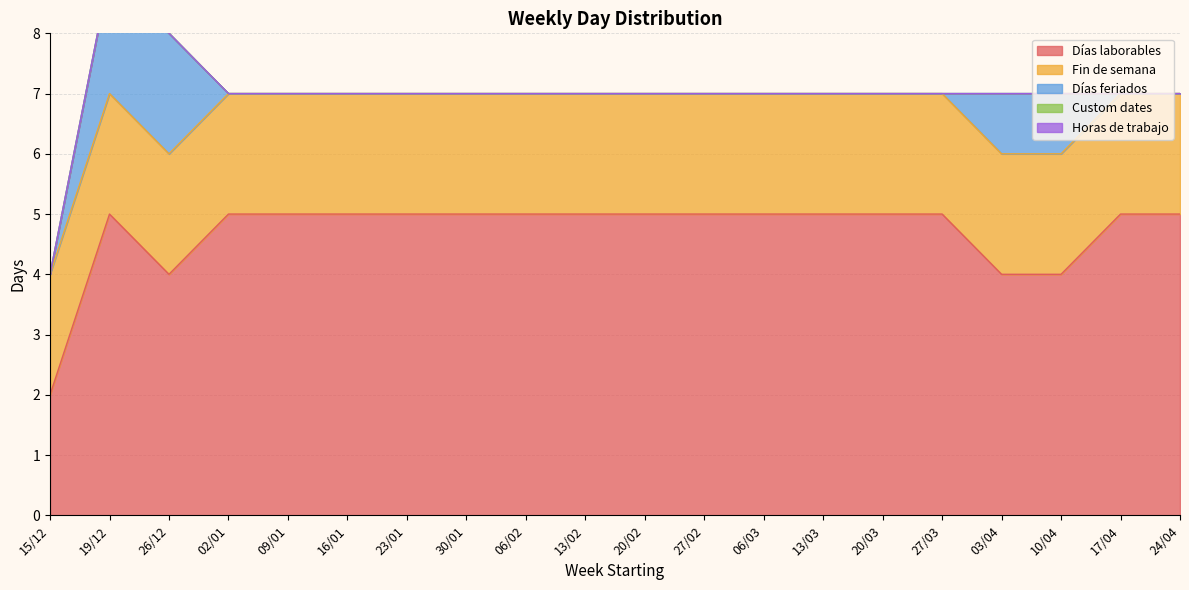

Does the chart display data point markers on the line(s)?

No